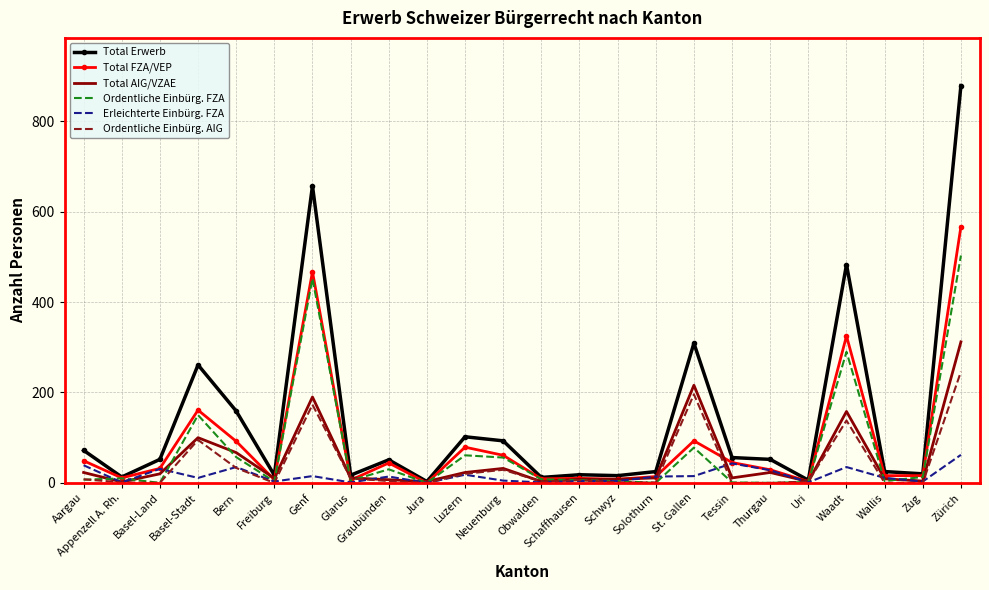

Which series has the largest range (max minus min)?

Total Erwerb